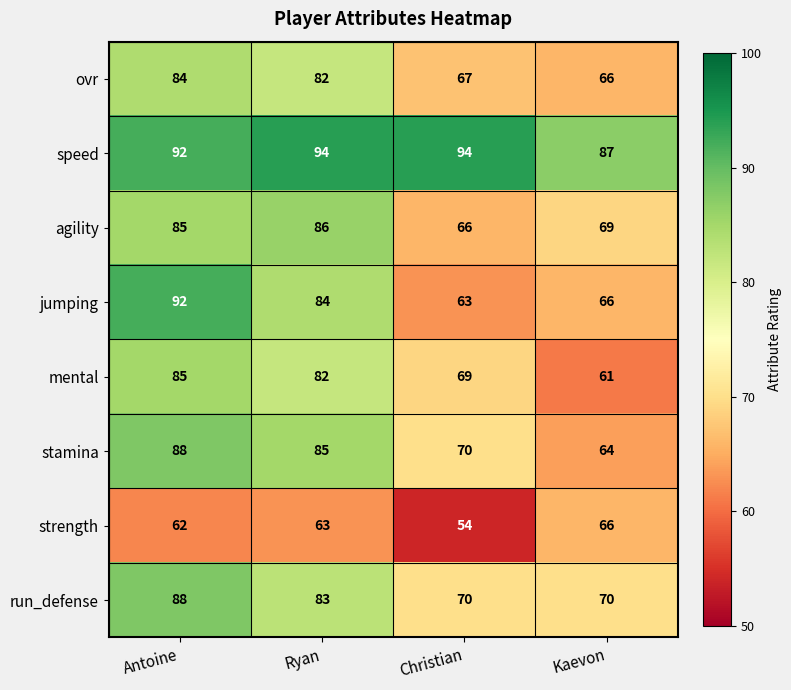

How many categories are shown in the chart?

4